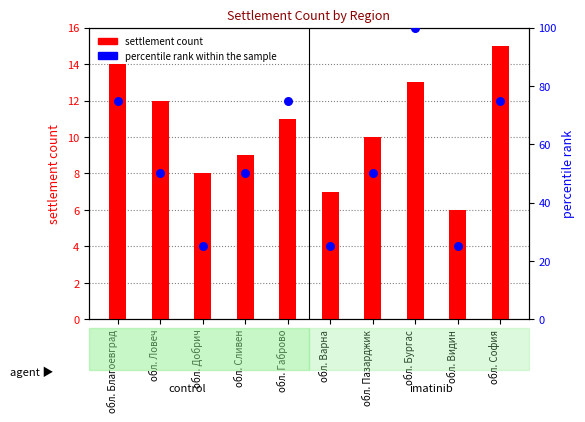

Which series has the largest Y range (max minus min)?

percentile rank within the sample